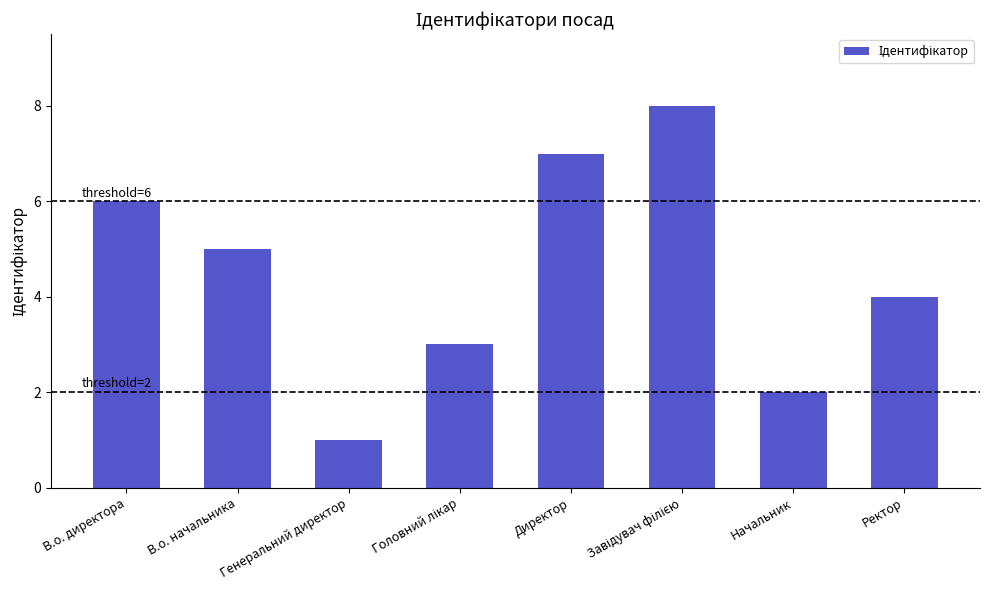

At which label is the value closest to 4?

Ректор